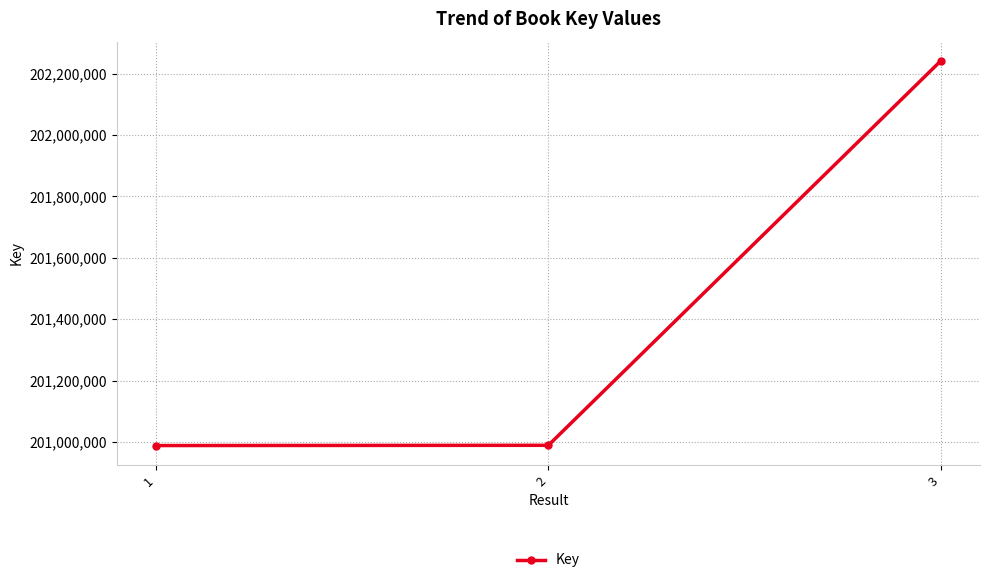

How many series are shown in this chart?

1